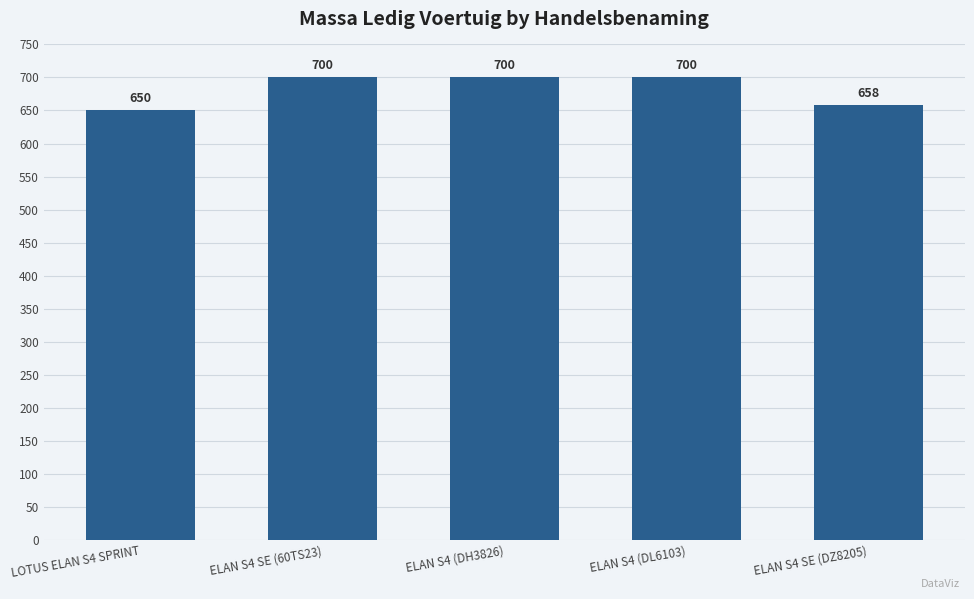

What is the average value?

682